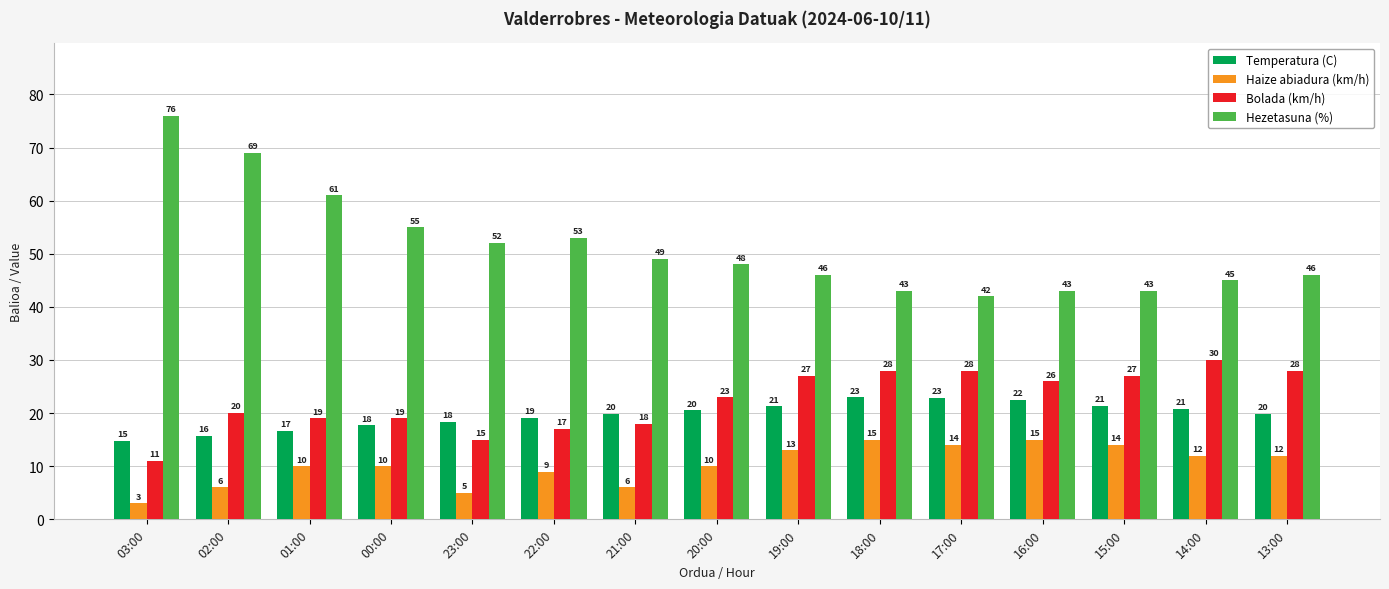

How many bars are there in total?

60